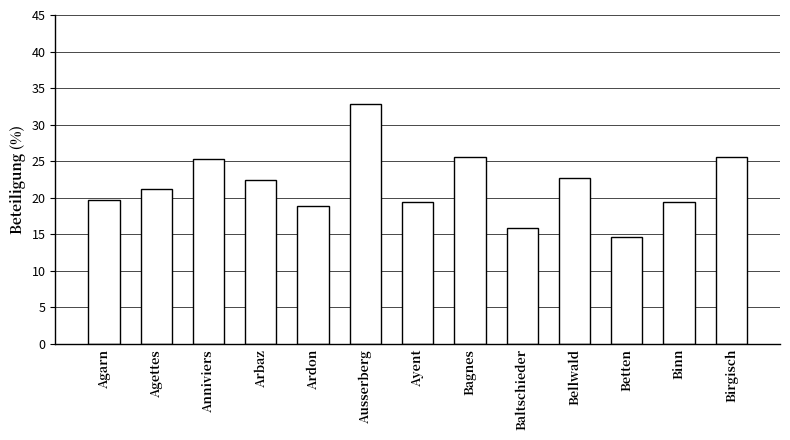

How many values are below 21?

6